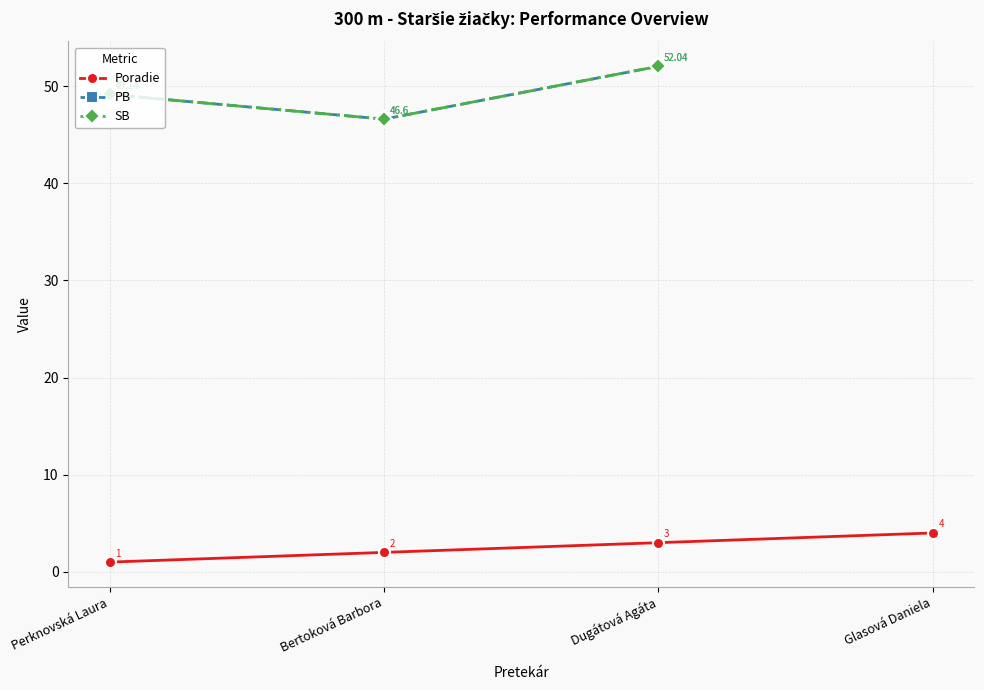

Is the value of Poradie at Glasová Daniela greater than the value of SB at Glasová Daniela?

No